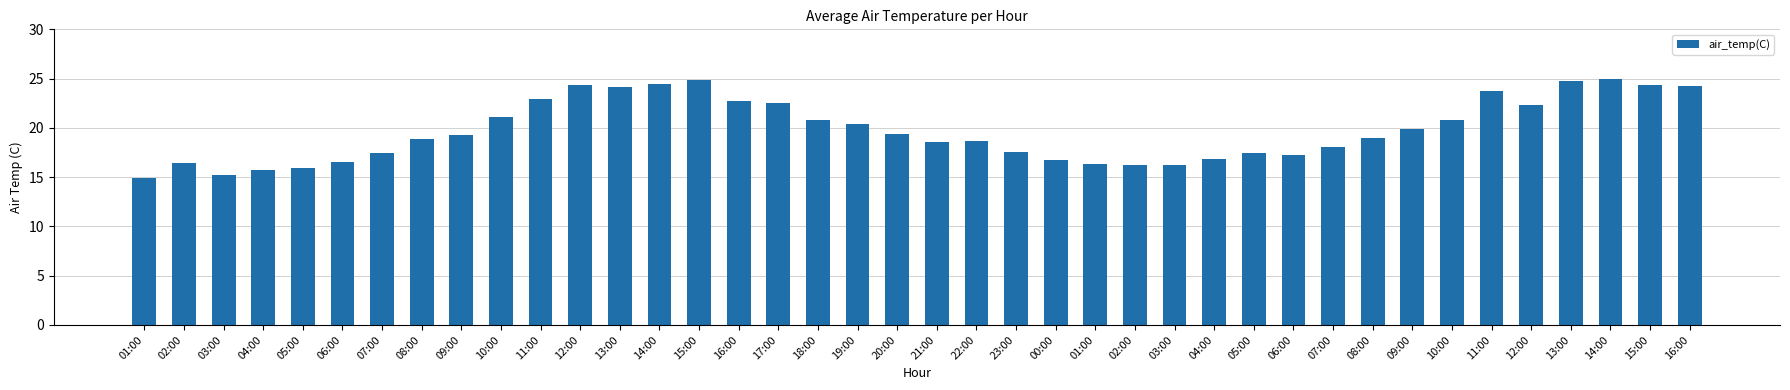

List the labels in order of value, smallest first.

01:00, 03:00, 04:00, 05:00, 02:00, 03:00, 01:00, 02:00, 06:00, 00:00, 04:00, 06:00, 07:00, 05:00, 23:00, 07:00, 21:00, 22:00, 08:00, 08:00, 09:00, 20:00, 09:00, 19:00, 18:00, 10:00, 10:00, 12:00, 17:00, 16:00, 11:00, 11:00, 13:00, 16:00, 12:00, 15:00, 14:00, 13:00, 15:00, 14:00